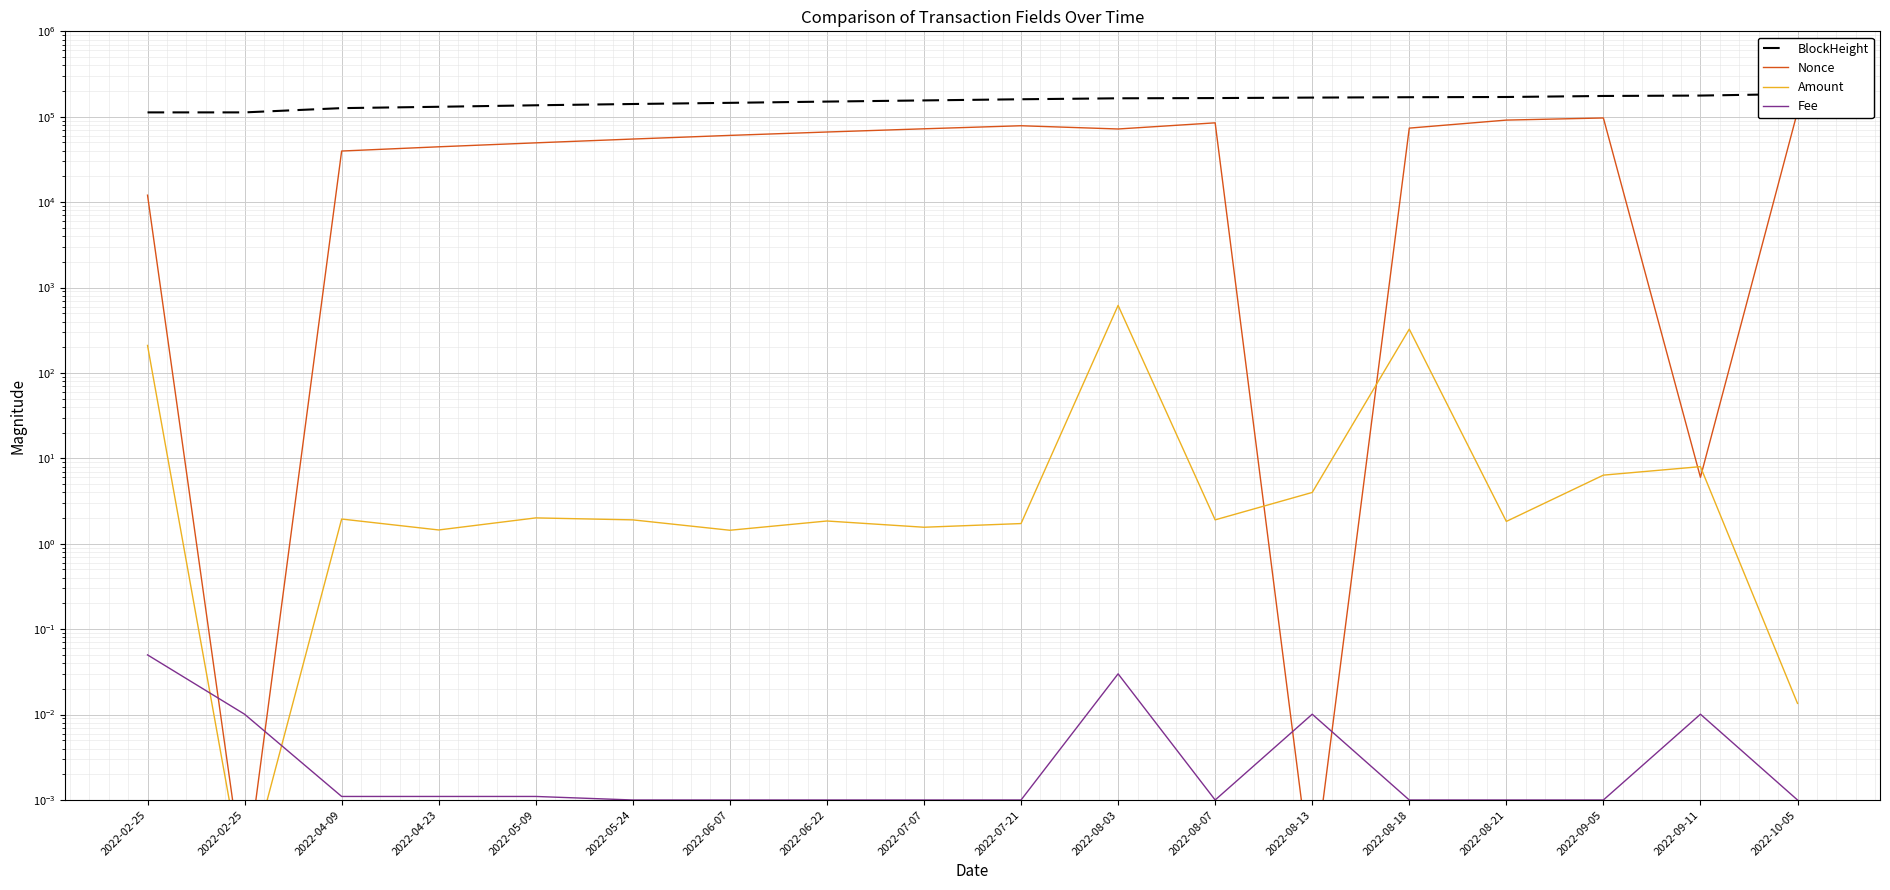

Which series ends up on top after the final intersection of Nonce and Amount?

Nonce